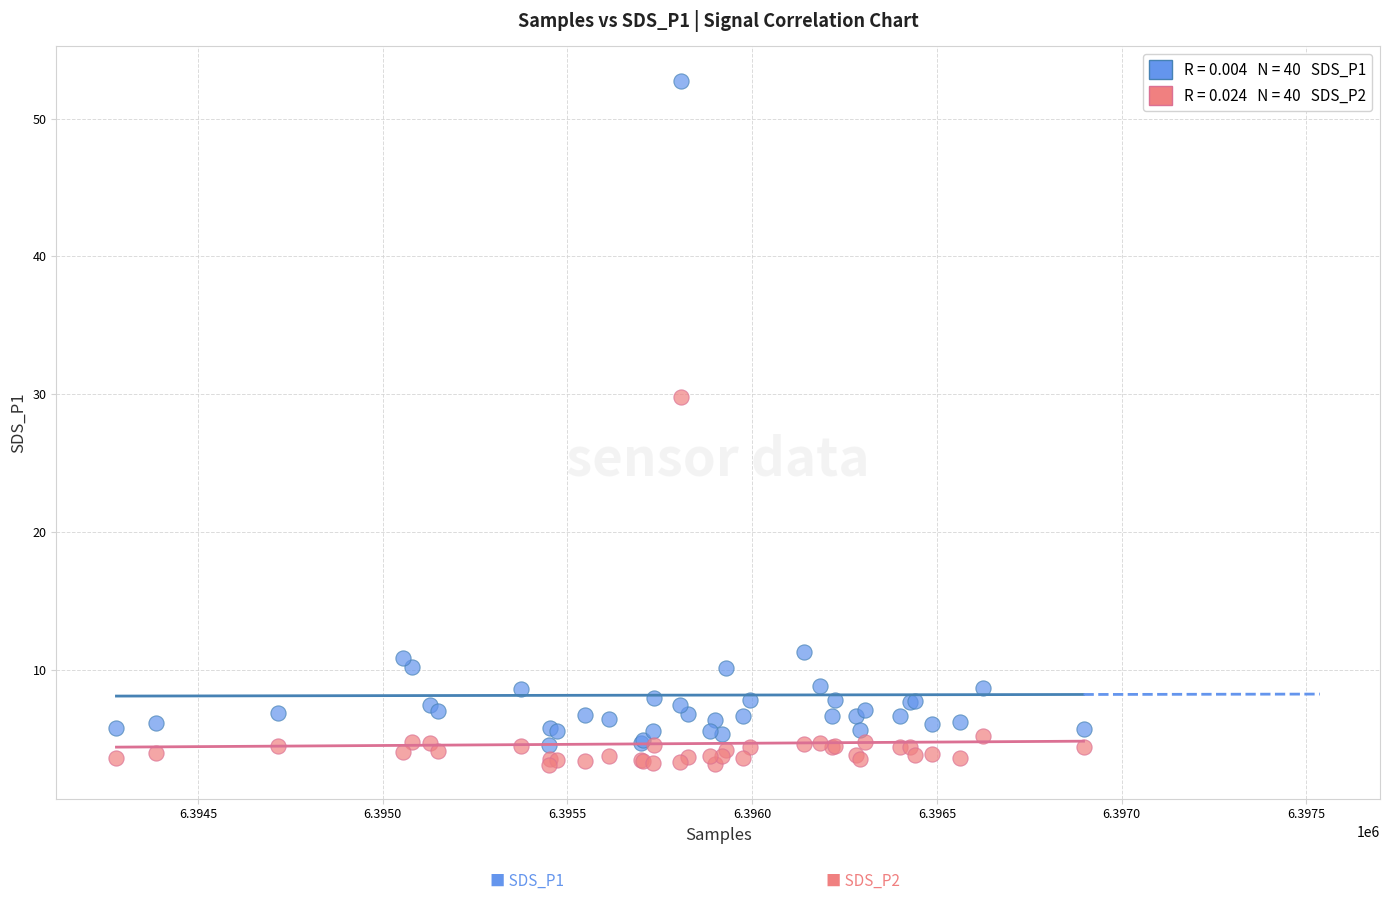

Across all series, what Y value is closest to 27?

29.8